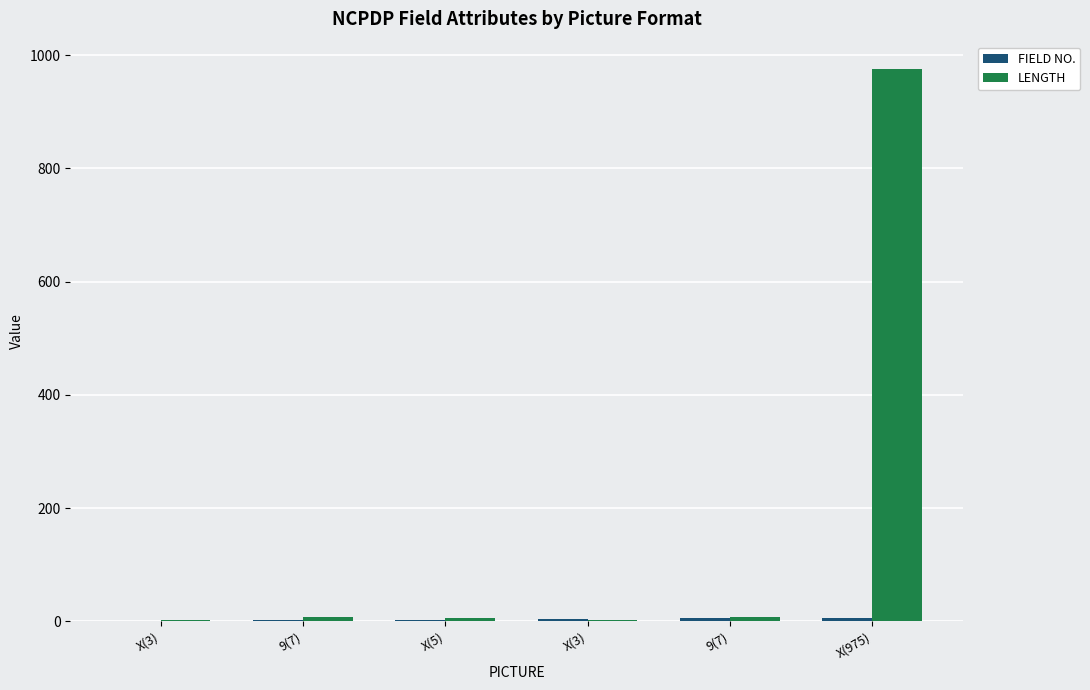

Are the bars horizontal?

No